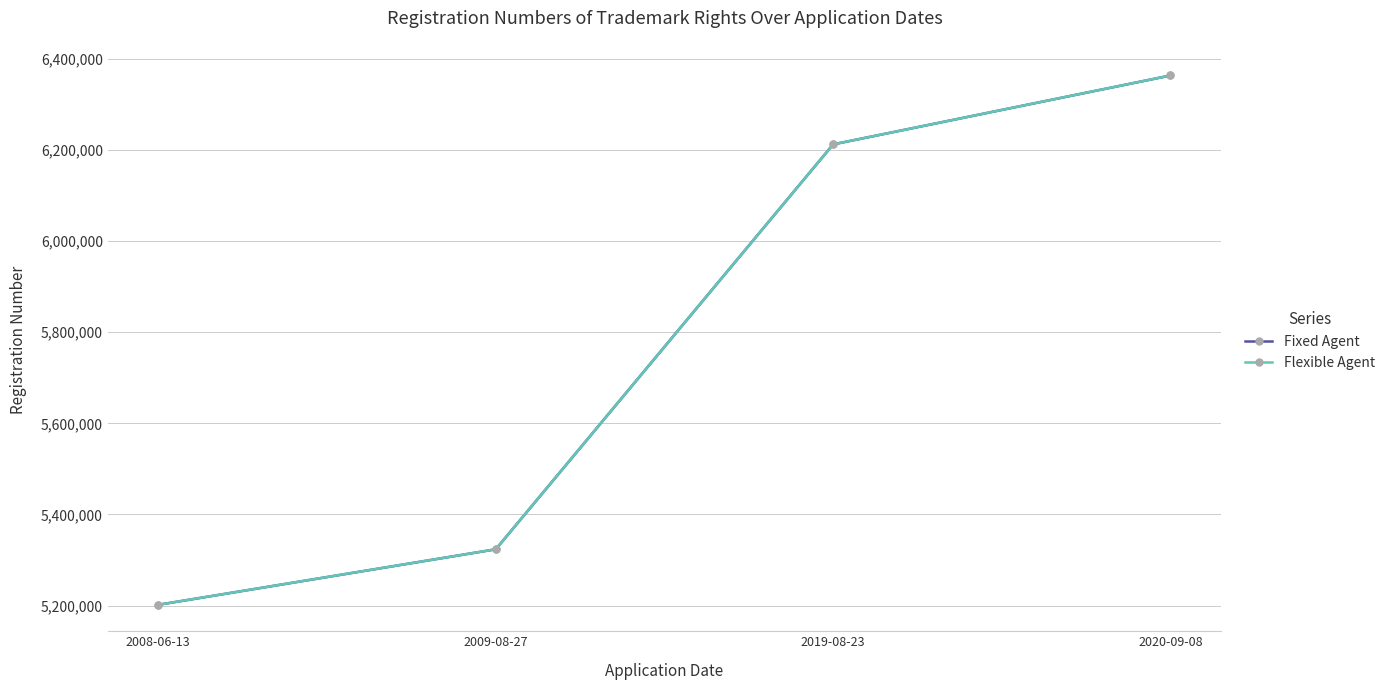

What is the label of the 3rd point from the left?

2019-08-23